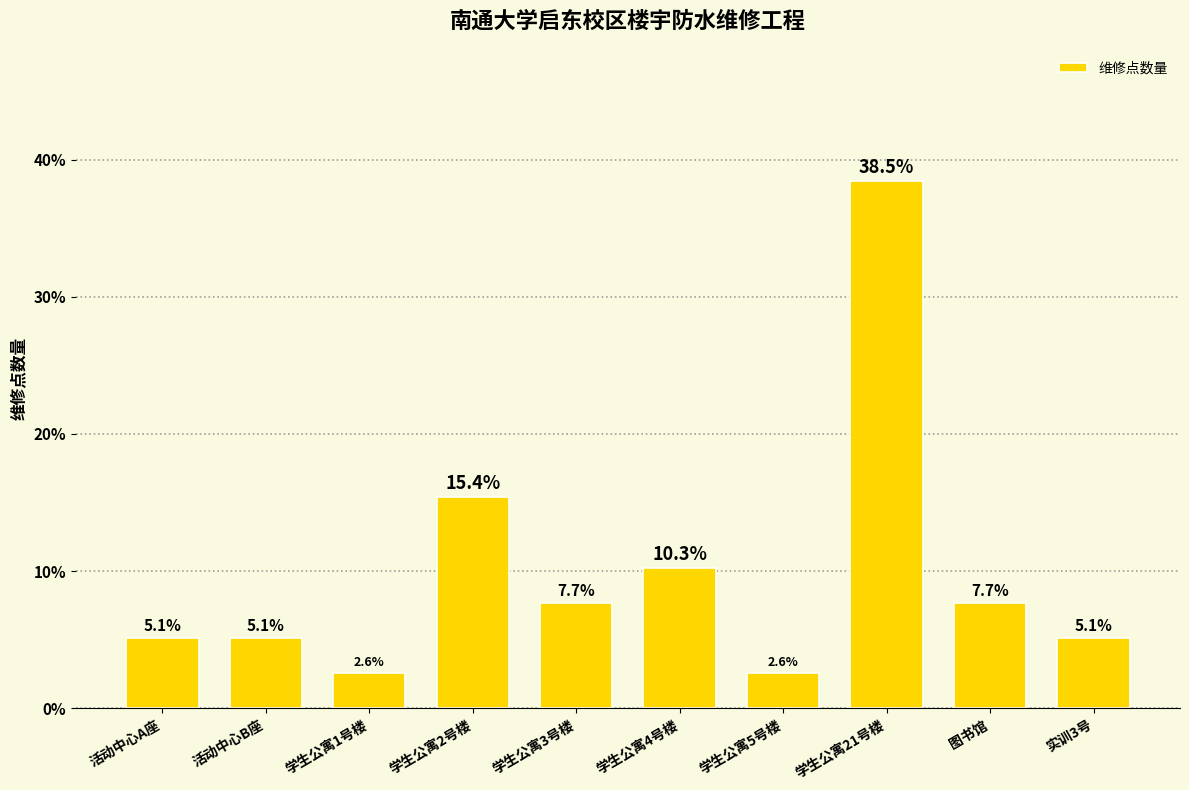

What position from the right is 学生公寓3号楼?

6